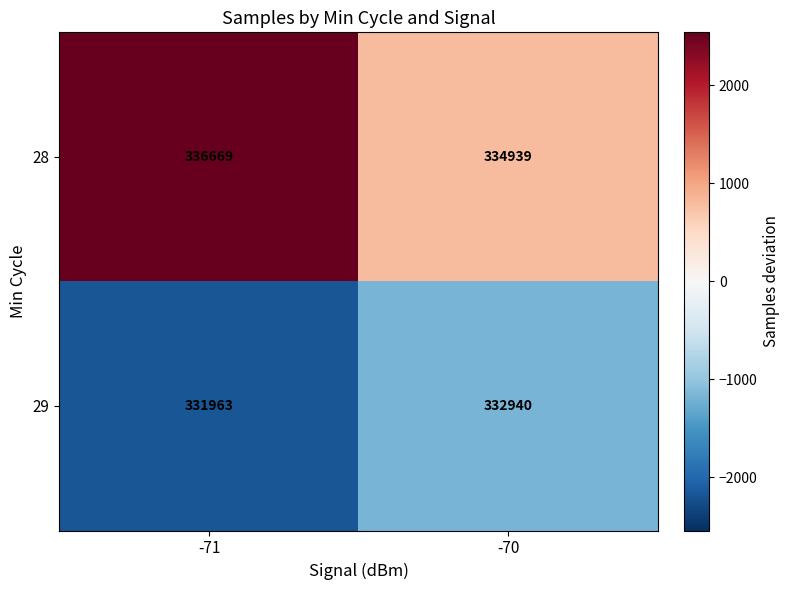

What is the difference between the maximum and minimum values in the 29 series?

977